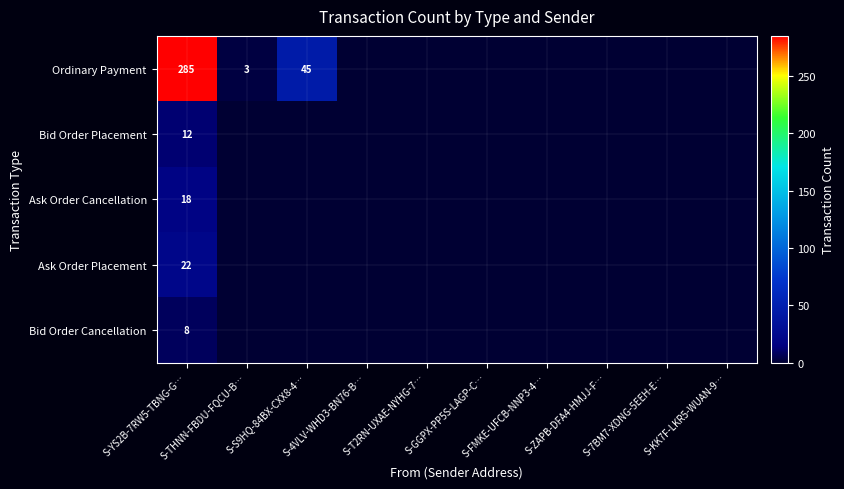

What is the greatest value displayed?

285